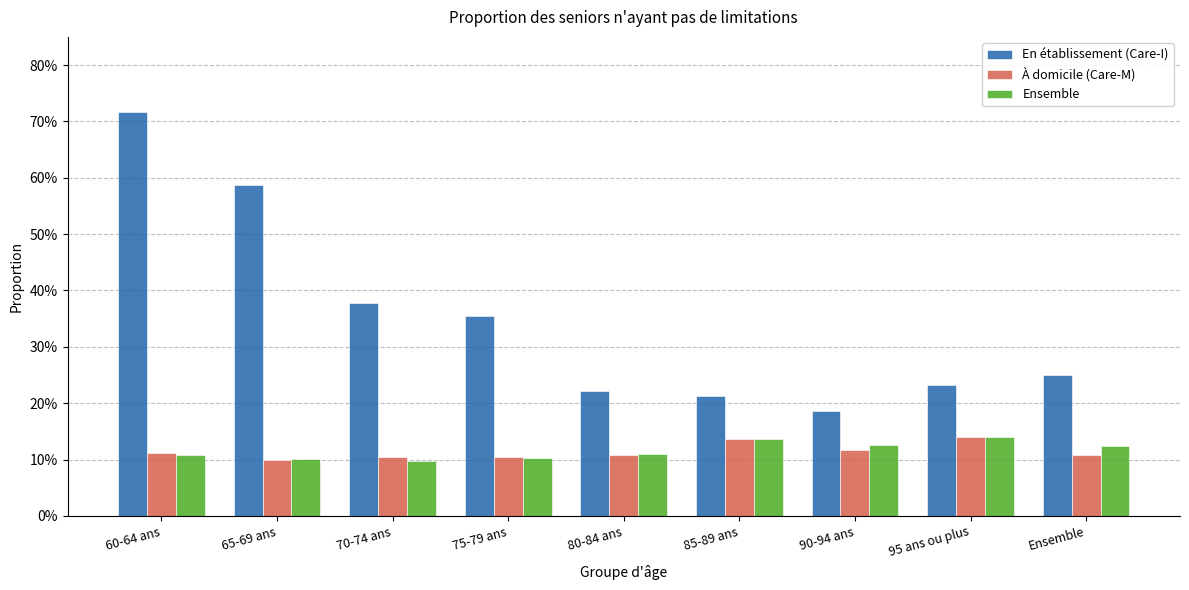

What value does the En établissement (Care-I) series have at 75-79 ans?

0.4